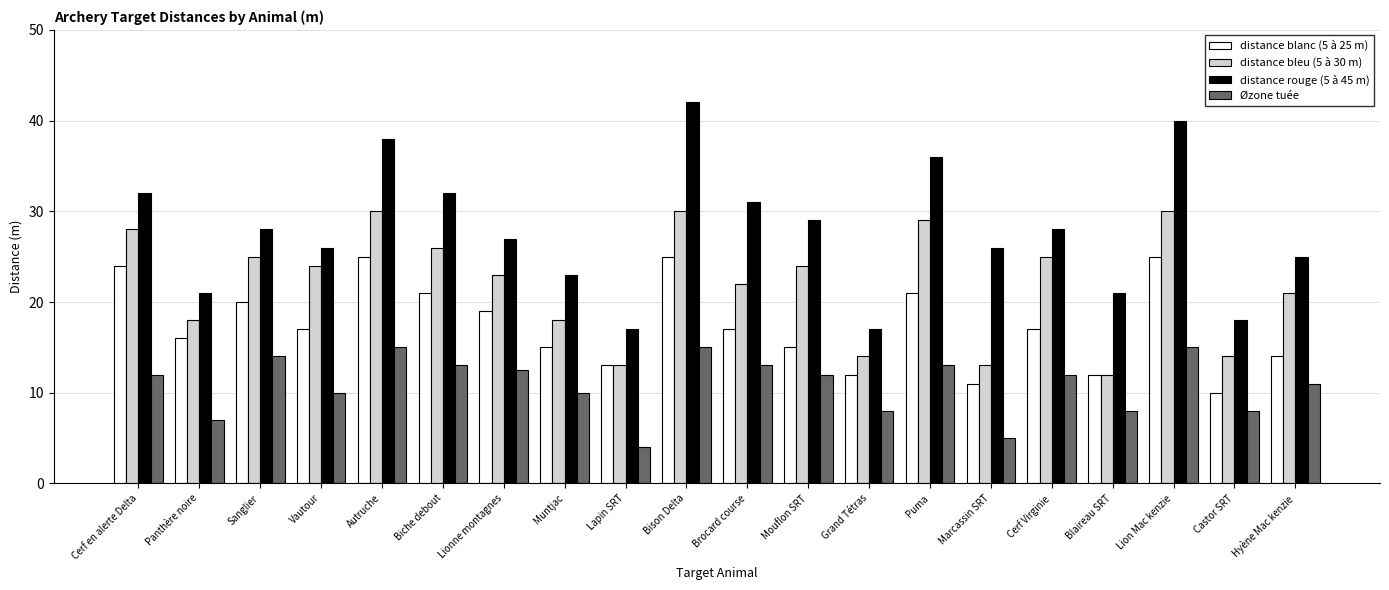

What is the difference between the highest and lowest values at Lionne montagnes?

14.5